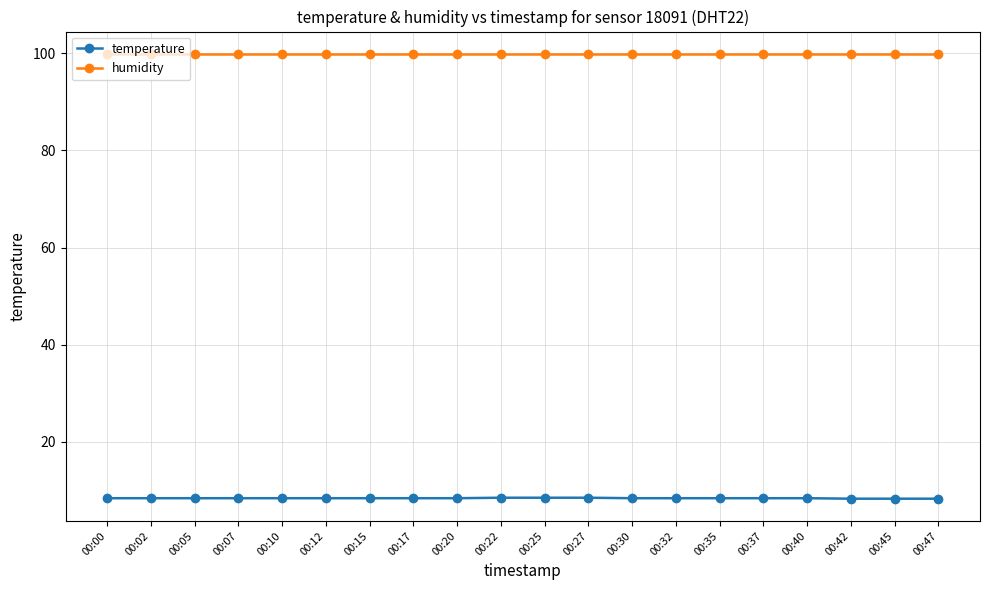

Does the chart have visible grid lines?

Yes